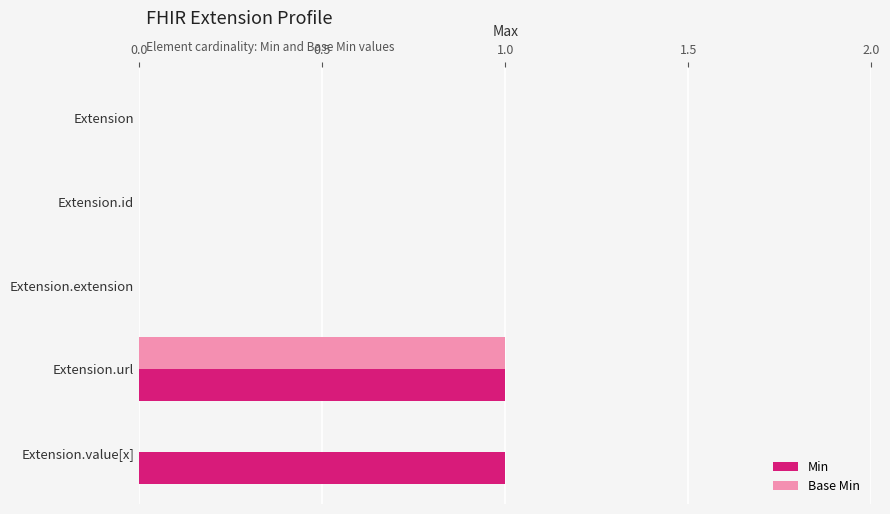

How many data points does each series have?

5